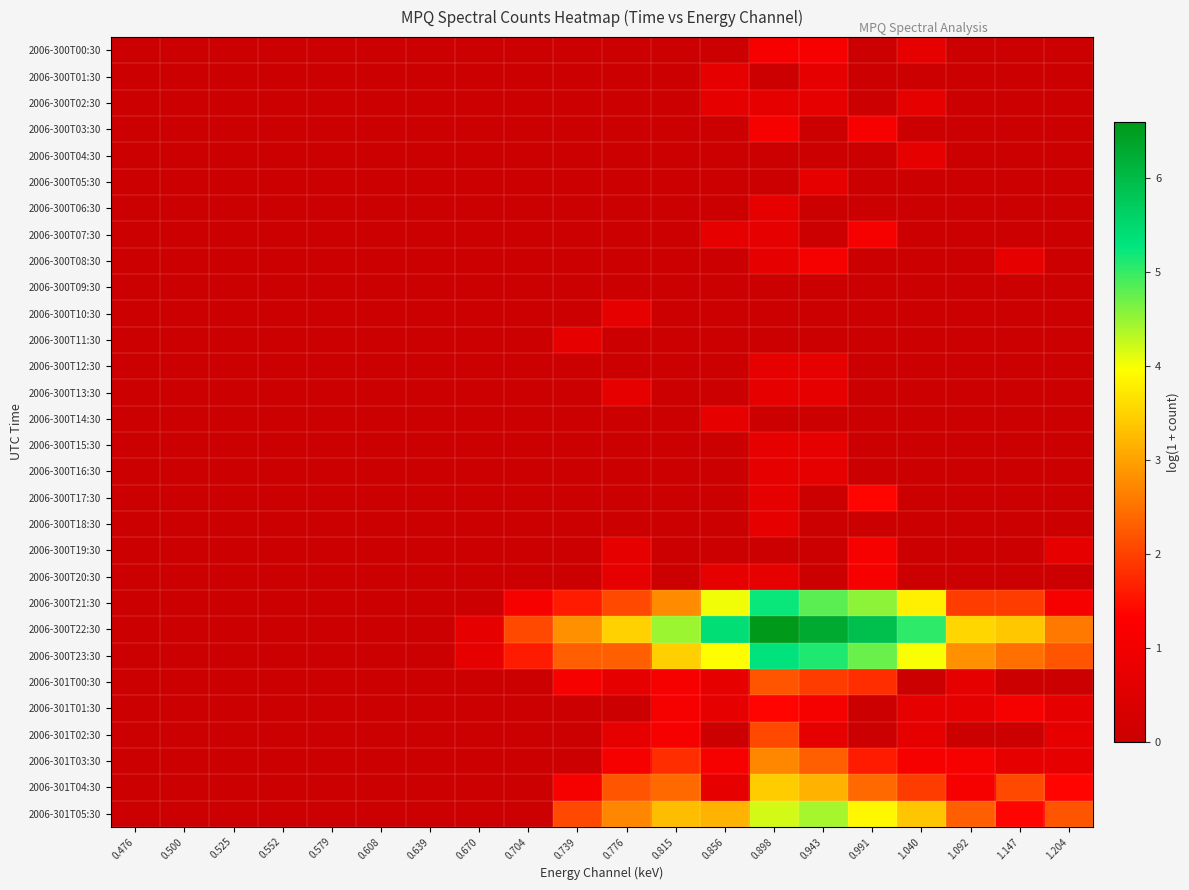

Reading right to left, extract all data points from this chart.

2006-300T00:30: 1.204=0.0	1.147=0.0	1.092=0.0	1.040=0.7	0.991=0.0	0.943=1.1	0.898=1.1	0.856=0.0	0.815=0.0	0.776=0.0	0.739=0.0	0.704=0.0	0.670=0.0	0.639=0.0	0.608=0.0	0.579=0.0	0.552=0.0	0.525=0.0	0.500=0.0	0.476=0.0
2006-300T01:30: 1.204=0.0	1.147=0.0	1.092=0.0	1.040=0.0	0.991=0.0	0.943=0.7	0.898=0.0	0.856=0.7	0.815=0.0	0.776=0.0	0.739=0.0	0.704=0.0	0.670=0.0	0.639=0.0	0.608=0.0	0.579=0.0	0.552=0.0	0.525=0.0	0.500=0.0	0.476=0.0
2006-300T02:30: 1.204=0.0	1.147=0.0	1.092=0.0	1.040=0.7	0.991=0.0	0.943=0.7	0.898=0.7	0.856=0.7	0.815=0.0	0.776=0.0	0.739=0.0	0.704=0.0	0.670=0.0	0.639=0.0	0.608=0.0	0.579=0.0	0.552=0.0	0.525=0.0	0.500=0.0	0.476=0.0
2006-300T03:30: 1.204=0.0	1.147=0.0	1.092=0.0	1.040=0.0	0.991=1.1	0.943=0.0	0.898=1.1	0.856=0.0	0.815=0.0	0.776=0.0	0.739=0.0	0.704=0.0	0.670=0.0	0.639=0.0	0.608=0.0	0.579=0.0	0.552=0.0	0.525=0.0	0.500=0.0	0.476=0.0
2006-300T04:30: 1.204=0.0	1.147=0.0	1.092=0.0	1.040=0.7	0.991=0.0	0.943=0.0	0.898=0.0	0.856=0.0	0.815=0.0	0.776=0.0	0.739=0.0	0.704=0.0	0.670=0.0	0.639=0.0	0.608=0.0	0.579=0.0	0.552=0.0	0.525=0.0	0.500=0.0	0.476=0.0
2006-300T05:30: 1.204=0.0	1.147=0.0	1.092=0.0	1.040=0.0	0.991=0.0	0.943=0.7	0.898=0.0	0.856=0.0	0.815=0.0	0.776=0.0	0.739=0.0	0.704=0.0	0.670=0.0	0.639=0.0	0.608=0.0	0.579=0.0	0.552=0.0	0.525=0.0	0.500=0.0	0.476=0.0
2006-300T06:30: 1.204=0.0	1.147=0.0	1.092=0.0	1.040=0.0	0.991=0.0	0.943=0.0	0.898=0.7	0.856=0.0	0.815=0.0	0.776=0.0	0.739=0.0	0.704=0.0	0.670=0.0	0.639=0.0	0.608=0.0	0.579=0.0	0.552=0.0	0.525=0.0	0.500=0.0	0.476=0.0
2006-300T07:30: 1.204=0.0	1.147=0.0	1.092=0.0	1.040=0.0	0.991=1.1	0.943=0.0	0.898=0.7	0.856=0.7	0.815=0.0	0.776=0.0	0.739=0.0	0.704=0.0	0.670=0.0	0.639=0.0	0.608=0.0	0.579=0.0	0.552=0.0	0.525=0.0	0.500=0.0	0.476=0.0
2006-300T08:30: 1.204=0.0	1.147=0.7	1.092=0.0	1.040=0.0	0.991=0.0	0.943=1.1	0.898=0.7	0.856=0.0	0.815=0.0	0.776=0.0	0.739=0.0	0.704=0.0	0.670=0.0	0.639=0.0	0.608=0.0	0.579=0.0	0.552=0.0	0.525=0.0	0.500=0.0	0.476=0.0
2006-300T09:30: 1.204=0.0	1.147=0.0	1.092=0.0	1.040=0.0	0.991=0.0	0.943=0.0	0.898=0.0	0.856=0.0	0.815=0.0	0.776=0.0	0.739=0.0	0.704=0.0	0.670=0.0	0.639=0.0	0.608=0.0	0.579=0.0	0.552=0.0	0.525=0.0	0.500=0.0	0.476=0.0
2006-300T10:30: 1.204=0.0	1.147=0.0	1.092=0.0	1.040=0.0	0.991=0.0	0.943=0.0	0.898=0.0	0.856=0.0	0.815=0.0	0.776=0.7	0.739=0.0	0.704=0.0	0.670=0.0	0.639=0.0	0.608=0.0	0.579=0.0	0.552=0.0	0.525=0.0	0.500=0.0	0.476=0.0
2006-300T11:30: 1.204=0.0	1.147=0.0	1.092=0.0	1.040=0.0	0.991=0.0	0.943=0.0	0.898=0.0	0.856=0.0	0.815=0.0	0.776=0.0	0.739=0.7	0.704=0.0	0.670=0.0	0.639=0.0	0.608=0.0	0.579=0.0	0.552=0.0	0.525=0.0	0.500=0.0	0.476=0.0
2006-300T12:30: 1.204=0.0	1.147=0.0	1.092=0.0	1.040=0.0	0.991=0.0	0.943=0.7	0.898=0.7	0.856=0.0	0.815=0.0	0.776=0.0	0.739=0.0	0.704=0.0	0.670=0.0	0.639=0.0	0.608=0.0	0.579=0.0	0.552=0.0	0.525=0.0	0.500=0.0	0.476=0.0
2006-300T13:30: 1.204=0.0	1.147=0.0	1.092=0.0	1.040=0.0	0.991=0.0	0.943=0.7	0.898=0.7	0.856=0.0	0.815=0.0	0.776=0.7	0.739=0.0	0.704=0.0	0.670=0.0	0.639=0.0	0.608=0.0	0.579=0.0	0.552=0.0	0.525=0.0	0.500=0.0	0.476=0.0
2006-300T14:30: 1.204=0.0	1.147=0.0	1.092=0.0	1.040=0.0	0.991=0.0	0.943=0.0	0.898=0.0	0.856=0.7	0.815=0.0	0.776=0.0	0.739=0.0	0.704=0.0	0.670=0.0	0.639=0.0	0.608=0.0	0.579=0.0	0.552=0.0	0.525=0.0	0.500=0.0	0.476=0.0
2006-300T15:30: 1.204=0.0	1.147=0.0	1.092=0.0	1.040=0.0	0.991=0.0	0.943=0.7	0.898=0.7	0.856=0.0	0.815=0.0	0.776=0.0	0.739=0.0	0.704=0.0	0.670=0.0	0.639=0.0	0.608=0.0	0.579=0.0	0.552=0.0	0.525=0.0	0.500=0.0	0.476=0.0
2006-300T16:30: 1.204=0.0	1.147=0.0	1.092=0.0	1.040=0.0	0.991=0.0	0.943=0.7	0.898=0.7	0.856=0.0	0.815=0.0	0.776=0.0	0.739=0.0	0.704=0.0	0.670=0.0	0.639=0.0	0.608=0.0	0.579=0.0	0.552=0.0	0.525=0.0	0.500=0.0	0.476=0.0
2006-300T17:30: 1.204=0.0	1.147=0.0	1.092=0.0	1.040=0.0	0.991=1.4	0.943=0.0	0.898=0.7	0.856=0.0	0.815=0.0	0.776=0.0	0.739=0.0	0.704=0.0	0.670=0.0	0.639=0.0	0.608=0.0	0.579=0.0	0.552=0.0	0.525=0.0	0.500=0.0	0.476=0.0
2006-300T18:30: 1.204=0.0	1.147=0.0	1.092=0.0	1.040=0.0	0.991=0.0	0.943=0.0	0.898=0.7	0.856=0.0	0.815=0.0	0.776=0.0	0.739=0.0	0.704=0.0	0.670=0.0	0.639=0.0	0.608=0.0	0.579=0.0	0.552=0.0	0.525=0.0	0.500=0.0	0.476=0.0
2006-300T19:30: 1.204=0.7	1.147=0.0	1.092=0.0	1.040=0.0	0.991=1.1	0.943=0.0	0.898=0.0	0.856=0.0	0.815=0.0	0.776=0.7	0.739=0.0	0.704=0.0	0.670=0.0	0.639=0.0	0.608=0.0	0.579=0.0	0.552=0.0	0.525=0.0	0.500=0.0	0.476=0.0
2006-300T20:30: 1.204=0.0	1.147=0.0	1.092=0.0	1.040=0.0	0.991=1.1	0.943=0.0	0.898=0.7	0.856=0.7	0.815=0.0	0.776=0.7	0.739=0.0	0.704=0.0	0.670=0.0	0.639=0.0	0.608=0.0	0.579=0.0	0.552=0.0	0.525=0.0	0.500=0.0	0.476=0.0
2006-300T21:30: 1.204=1.1	1.147=1.9	1.092=1.9	1.040=3.8	0.991=4.6	0.943=4.8	0.898=5.2	0.856=4.0	0.815=2.8	0.776=2.1	0.739=1.6	0.704=1.1	0.670=0.0	0.639=0.0	0.608=0.0	0.579=0.0	0.552=0.0	0.525=0.0	0.500=0.0	0.476=0.0
2006-300T22:30: 1.204=2.6	1.147=3.4	1.092=3.6	1.040=5.0	0.991=5.9	0.943=6.3	0.898=6.6	0.856=5.4	0.815=4.5	0.776=3.5	0.739=2.8	0.704=2.1	0.670=0.7	0.639=0.0	0.608=0.0	0.579=0.0	0.552=0.0	0.525=0.0	0.500=0.0	0.476=0.0
2006-300T23:30: 1.204=2.2	1.147=2.5	1.092=2.8	1.040=4.0	0.991=4.7	0.943=5.1	0.898=5.3	0.856=4.0	0.815=3.5	0.776=2.3	0.739=2.3	0.704=1.6	0.670=0.7	0.639=0.0	0.608=0.0	0.579=0.0	0.552=0.0	0.525=0.0	0.500=0.0	0.476=0.0
2006-301T00:30: 1.204=0.0	1.147=0.0	1.092=0.7	1.040=0.0	0.991=1.8	0.943=1.9	0.898=2.2	0.856=0.7	0.815=1.1	0.776=0.7	0.739=1.1	0.704=0.0	0.670=0.0	0.639=0.0	0.608=0.0	0.579=0.0	0.552=0.0	0.525=0.0	0.500=0.0	0.476=0.0
2006-301T01:30: 1.204=0.7	1.147=1.1	1.092=0.7	1.040=0.7	0.991=0.0	0.943=1.1	0.898=1.4	0.856=0.7	0.815=1.1	0.776=0.0	0.739=0.0	0.704=0.0	0.670=0.0	0.639=0.0	0.608=0.0	0.579=0.0	0.552=0.0	0.525=0.0	0.500=0.0	0.476=0.0
2006-301T02:30: 1.204=0.7	1.147=0.0	1.092=0.0	1.040=0.7	0.991=0.0	0.943=0.7	0.898=2.1	0.856=0.0	0.815=1.1	0.776=0.7	0.739=0.0	0.704=0.0	0.670=0.0	0.639=0.0	0.608=0.0	0.579=0.0	0.552=0.0	0.525=0.0	0.500=0.0	0.476=0.0
2006-301T03:30: 1.204=0.7	1.147=0.7	1.092=1.1	1.040=1.1	0.991=1.6	0.943=2.3	0.898=2.7	0.856=1.1	0.815=1.8	0.776=1.1	0.739=0.0	0.704=0.0	0.670=0.0	0.639=0.0	0.608=0.0	0.579=0.0	0.552=0.0	0.525=0.0	0.500=0.0	0.476=0.0
2006-301T04:30: 1.204=1.4	1.147=2.1	1.092=1.1	1.040=1.9	0.991=2.4	0.943=3.2	0.898=3.4	0.856=0.7	0.815=2.4	0.776=2.2	0.739=1.1	0.704=0.0	0.670=0.0	0.639=0.0	0.608=0.0	0.579=0.0	0.552=0.0	0.525=0.0	0.500=0.0	0.476=0.0
2006-301T05:30: 1.204=2.2	1.147=1.4	1.092=2.3	1.040=3.4	0.991=3.9	0.943=4.4	0.898=4.2	0.856=3.2	0.815=3.3	0.776=2.7	0.739=2.1	0.704=0.0	0.670=0.0	0.639=0.0	0.608=0.0	0.579=0.0	0.552=0.0	0.525=0.0	0.500=0.0	0.476=0.0